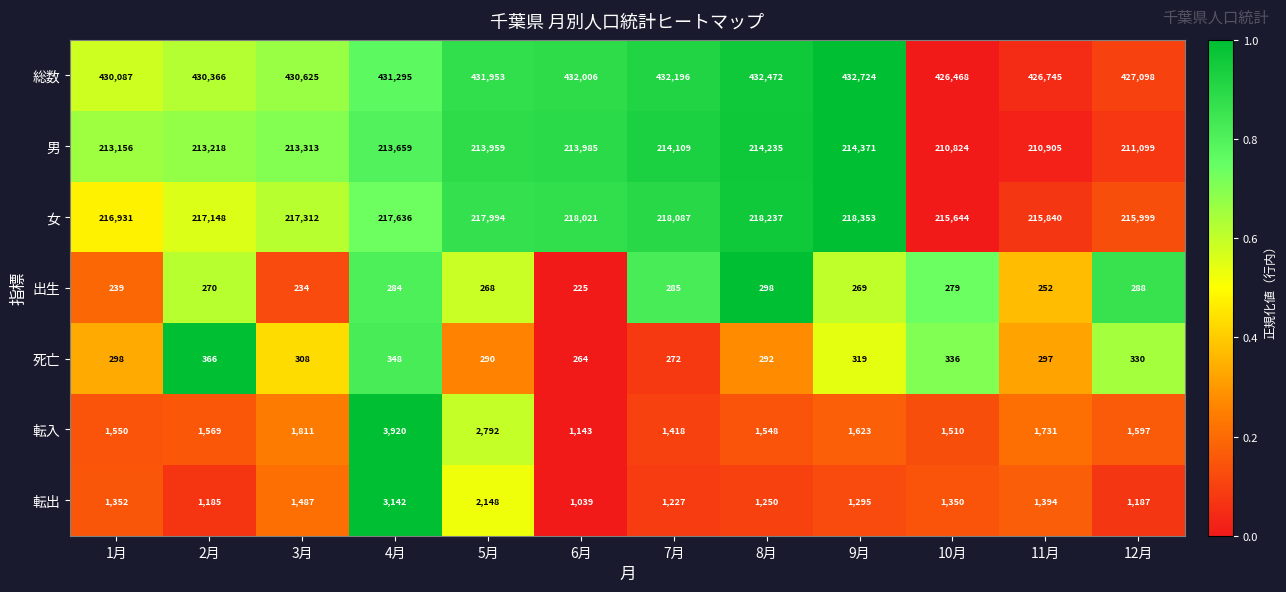

How many series are shown in this chart?

7